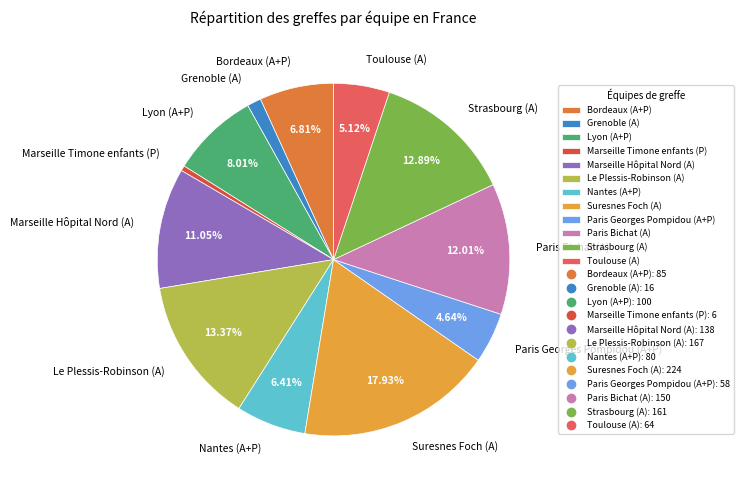

Which category has the biggest portion of the pie?

Suresnes Foch (A)